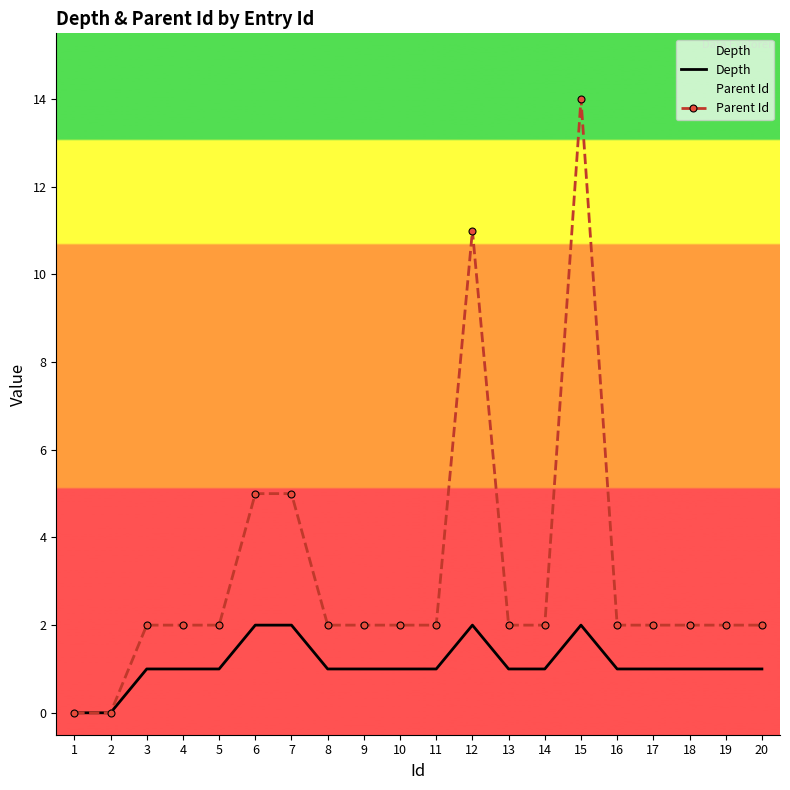

True or false: Depth and Parent Id cross at least once.

False